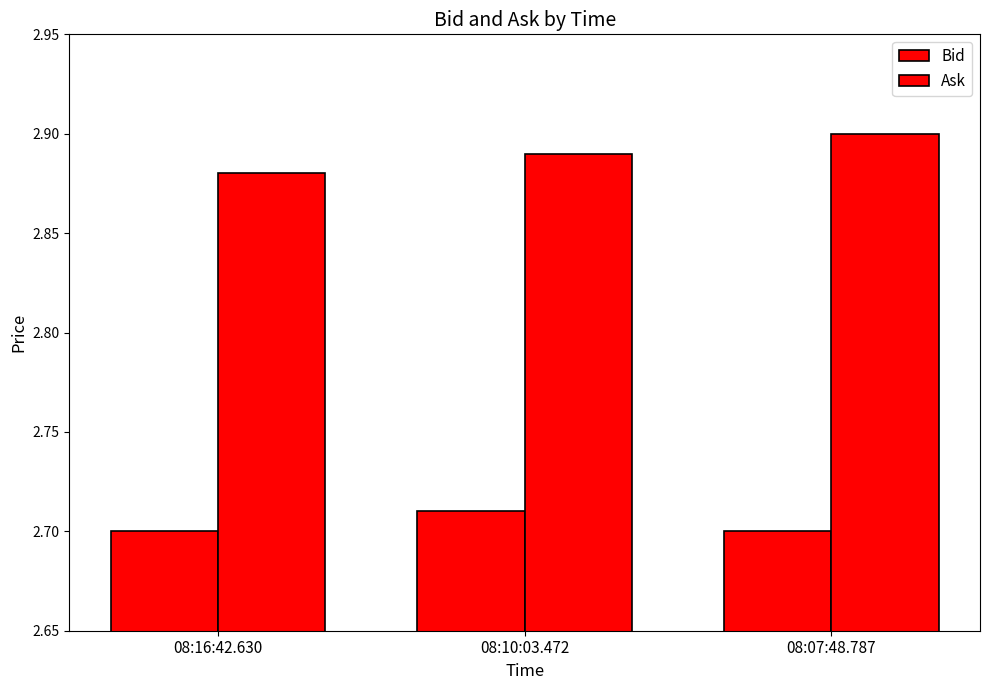

How many distinct data groups are displayed?

2